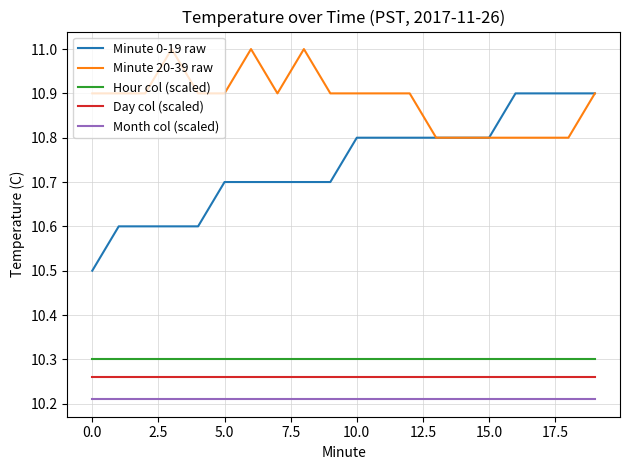

True or false: Minute 0-19 raw and Month col (scaled) intersect in this chart.

False